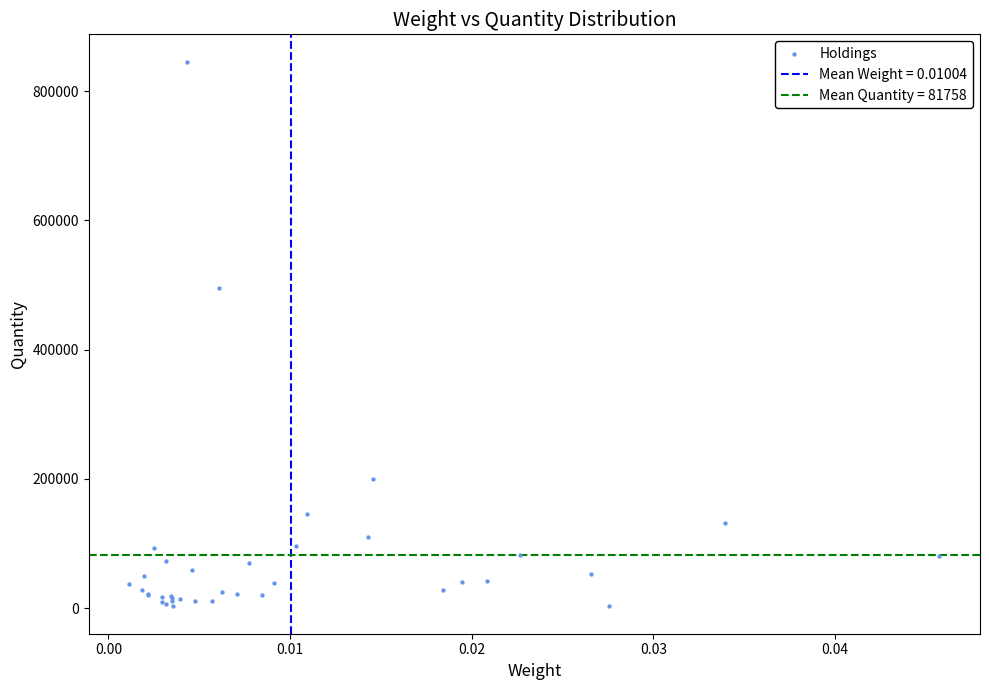

What Y value in the scatter plot is closest to 424175?

496200